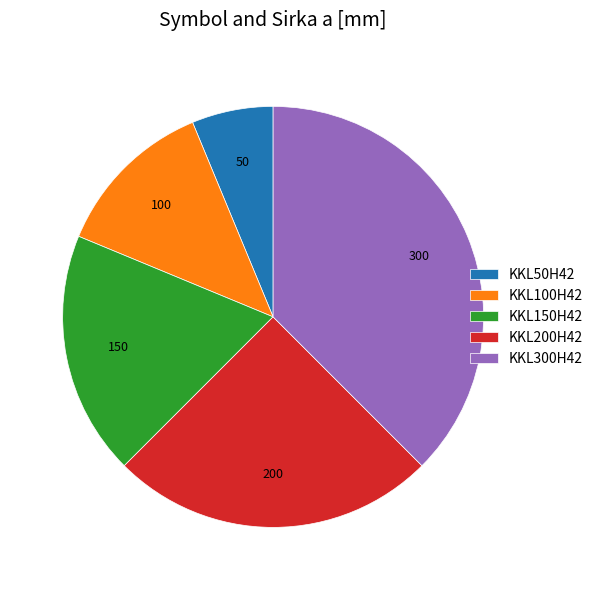

Does KKL300H42 account for over 50% of the chart?

No